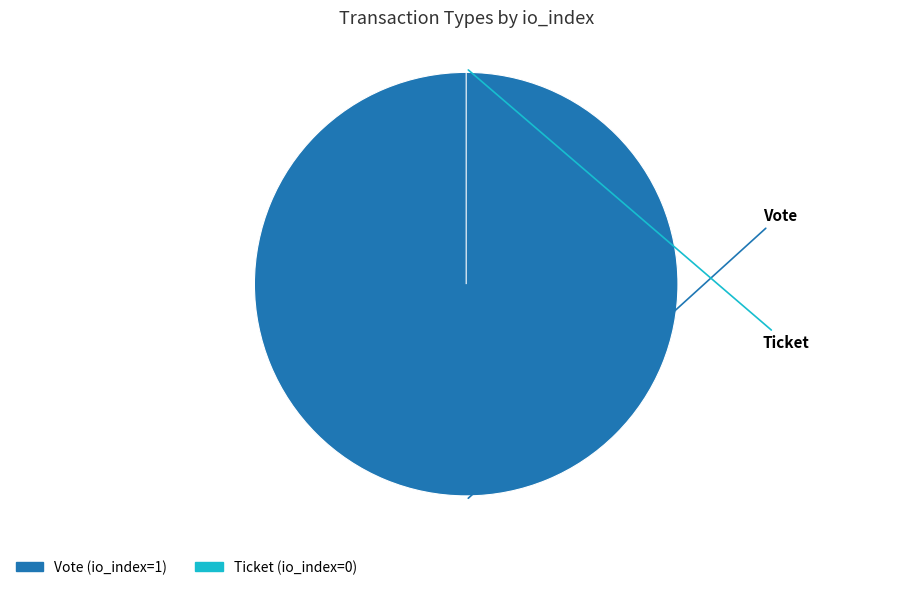

Does Vote account for over 50% of the chart?

Yes